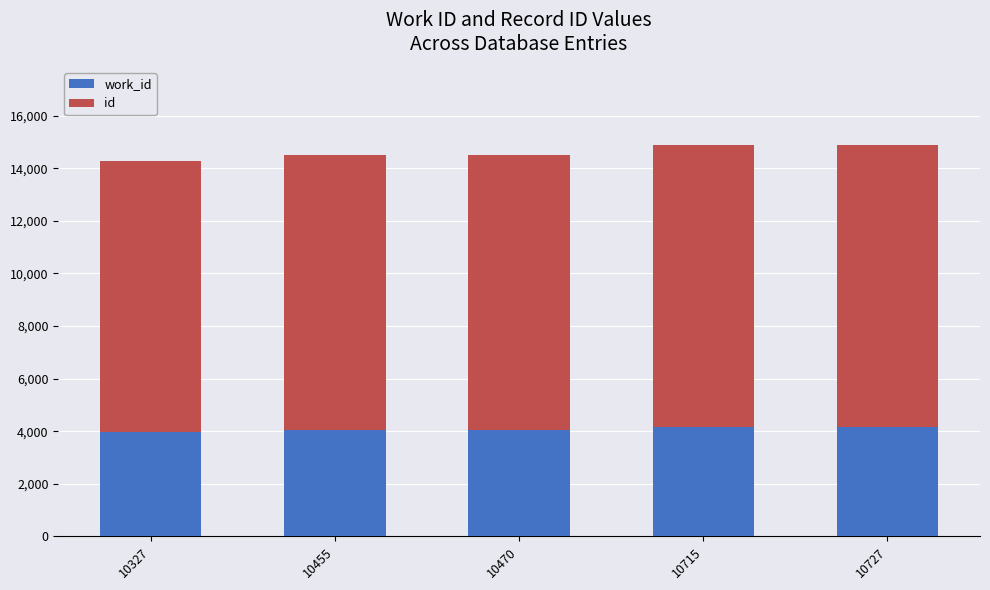

What is the sum of the id values at 10470 and 10327?

20797